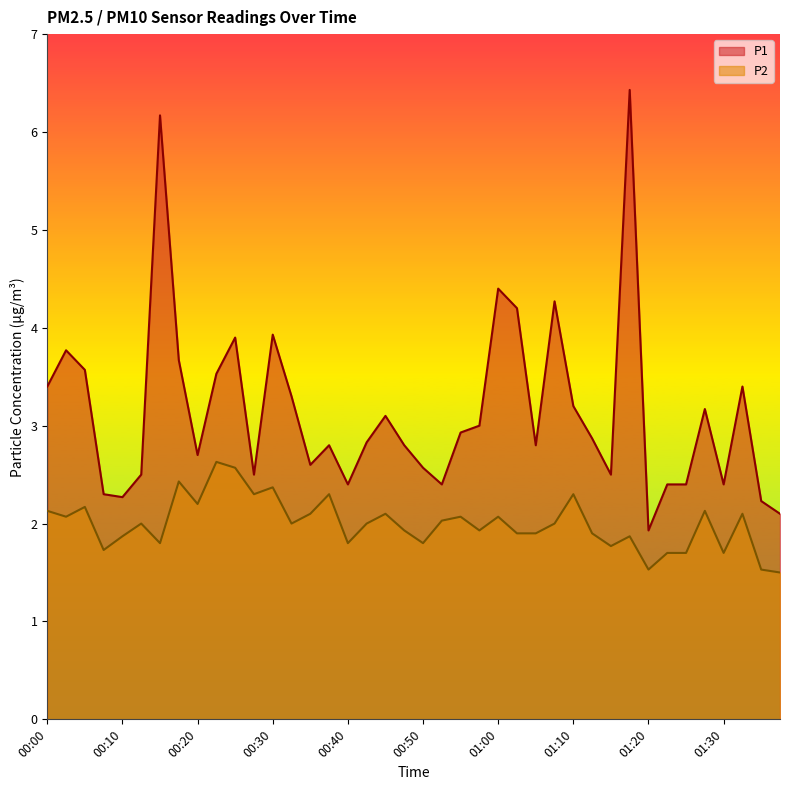

Rank the series by their average value, from lowest to highest.

P2, P1